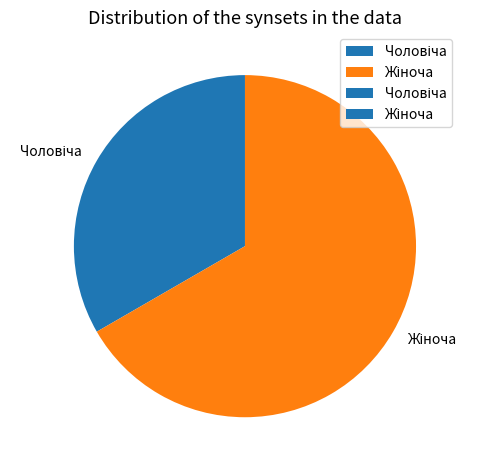

Is there a majority slice in this chart?

Yes